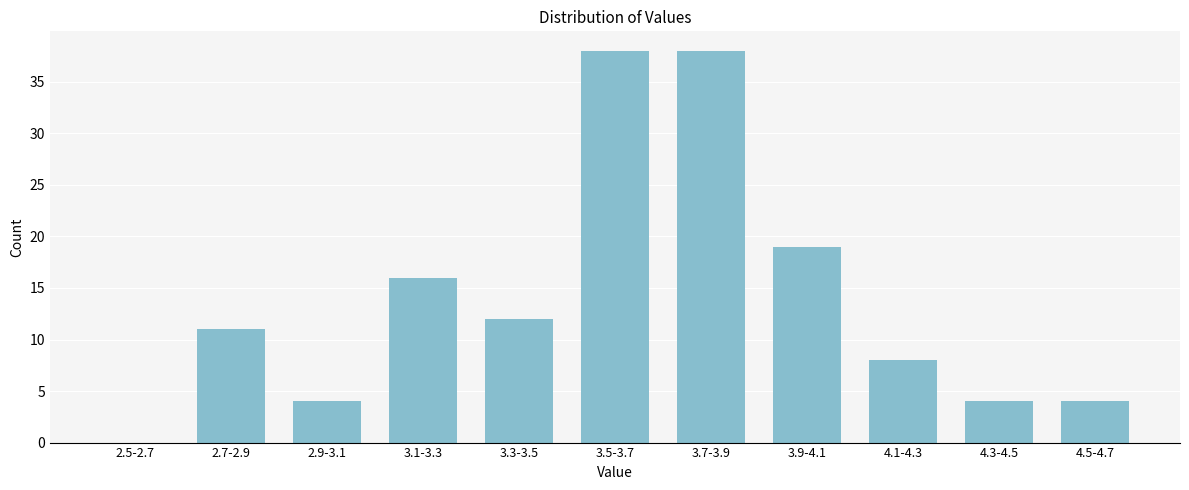

Reading left to right, what are all the values shown in this chart?

2.5-2.7=0	2.7-2.9=11	2.9-3.1=4	3.1-3.3=16	3.3-3.5=12	3.5-3.7=38	3.7-3.9=38	3.9-4.1=19	4.1-4.3=8	4.3-4.5=4	4.5-4.7=4